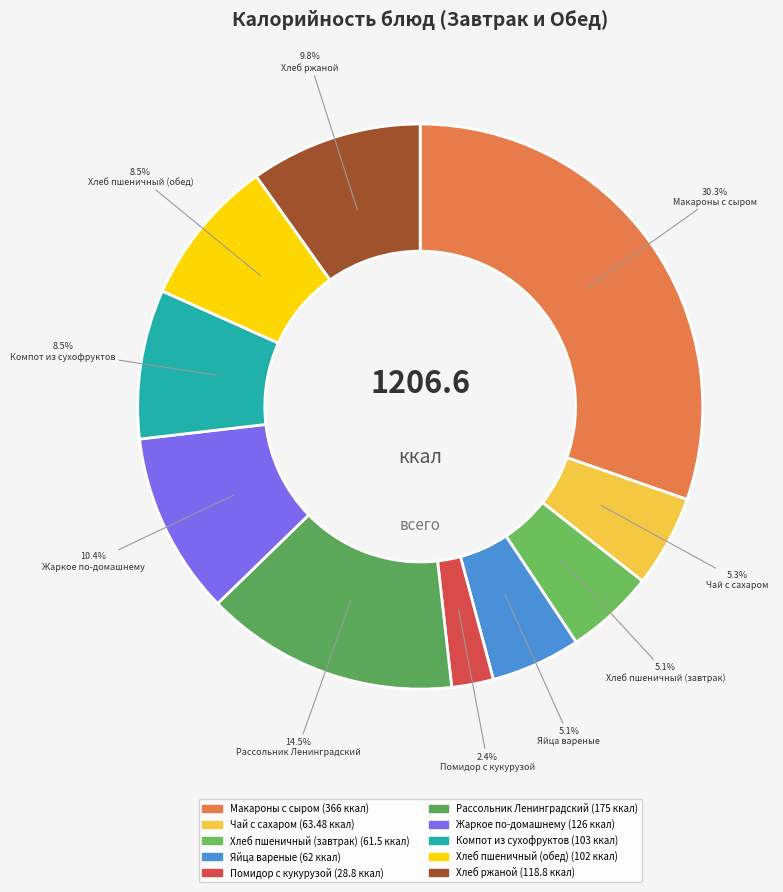

Does any single category account for the majority?

No